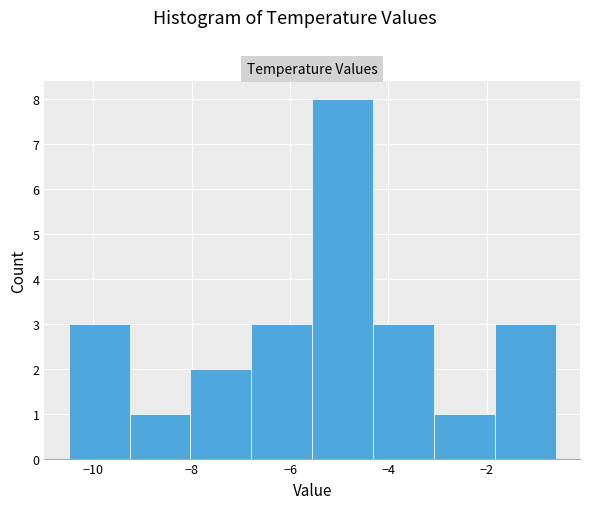

Reading left to right, transcribe this chart: for each bar, give the range it covers on the x-axis and its height. Neither the bar edges nor the heights are printed on the chart, so give them approximately, as read against the axes.

-10.4 to -9.2: 3
-9.2 to -8.0: 1
-8.0 to -6.8: 2
-6.8 to -5.6: 3
-5.6 to -4.4: 8
-4.4 to -3.0: 3
-3.0 to -1.8: 1
-1.8 to -0.6: 3